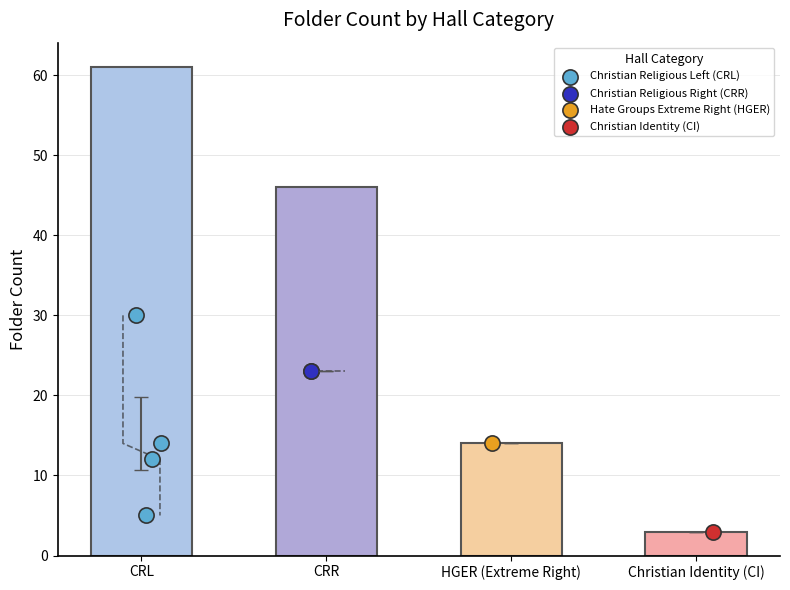

Between Christian Religious Left (CRL) and Christian Religious Left (CRL), which is larger?

Christian Religious Left (CRL)